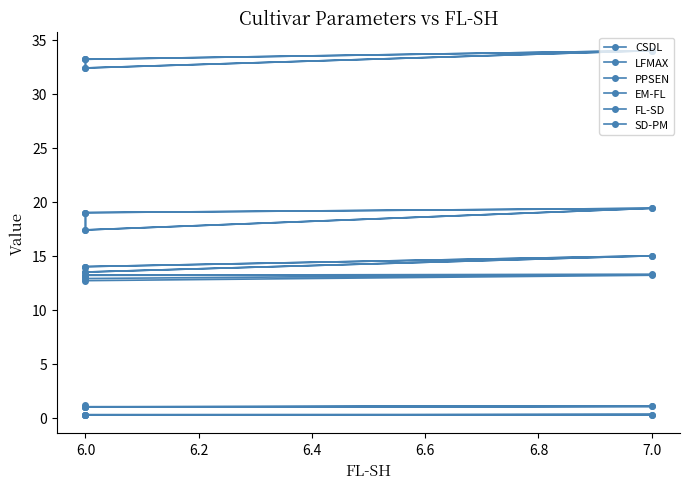

Is the value of CSDL at 7.0 greater than the value of PPSEN at 6.0?

Yes